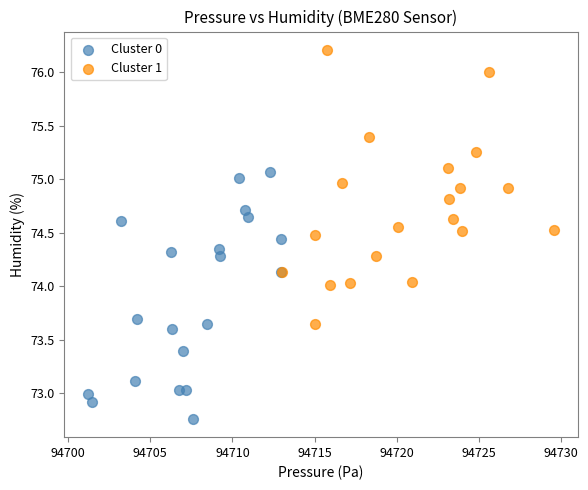

What are all the series names shown in the legend?

Cluster 0, Cluster 1